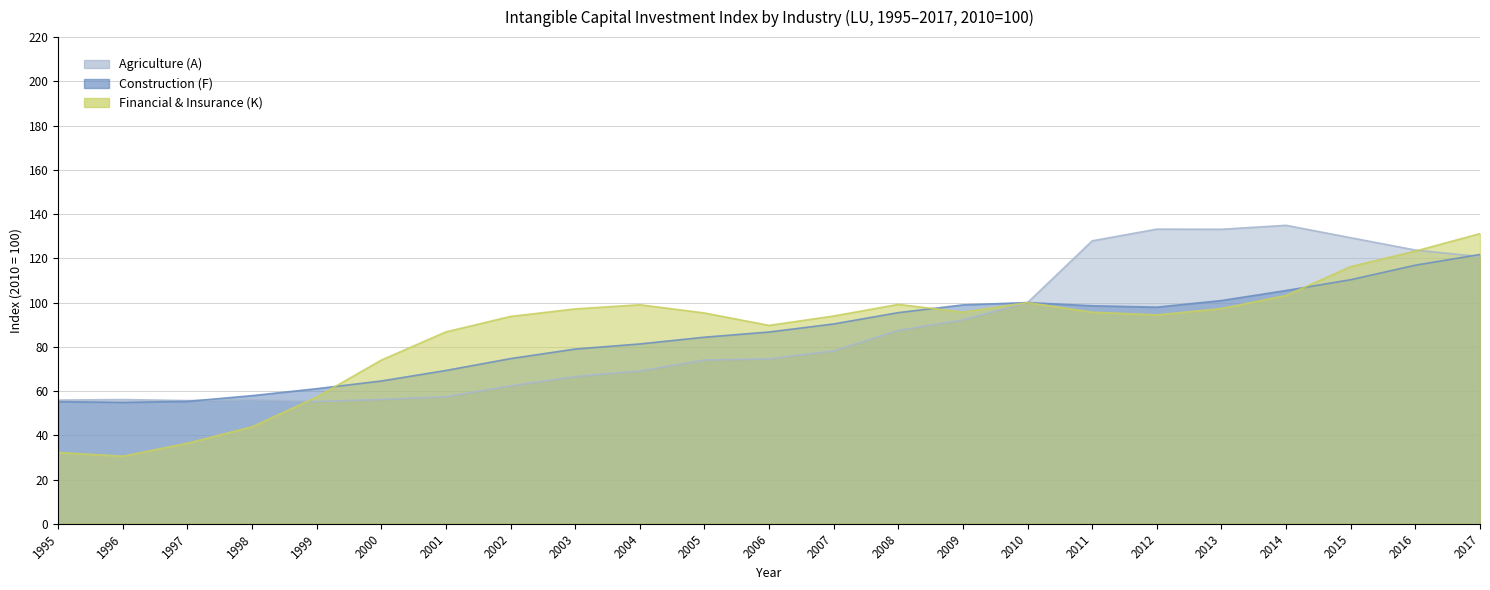

Reading left to right, what are all the values shown in this chart?

Agriculture (A): 55.9	56.1	55.7	56.1	55.3	56.2	57.4	62.3	66.5	69.1	74.0	74.5	78.2	87.4	92.2	100.0	127.9	133.2	133.1	134.9	129.3	123.8	120.8
Construction (F): 55.2	54.9	55.3	57.9	61.1	64.5	69.3	74.7	79.0	81.3	84.3	86.7	90.3	95.5	99.0	100.0	98.5	97.9	100.9	105.5	110.3	116.9	121.7
Financial & Insurance (K): 32.2	30.5	36.4	43.9	57.3	74.0	86.8	93.7	97.1	99.0	95.3	89.7	93.9	99.2	95.7	100.0	95.6	94.4	97.3	103.2	116.3	123.3	131.2